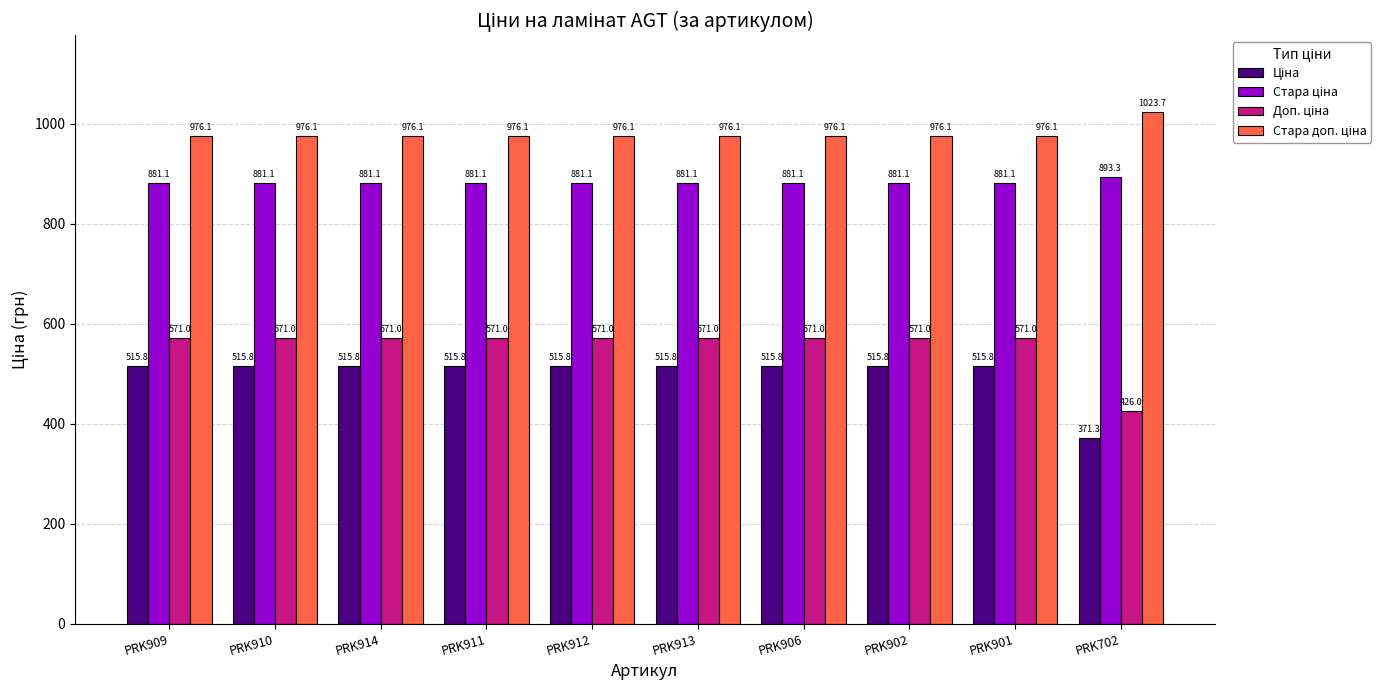

At how many categories does at least one series exceed 398?

10